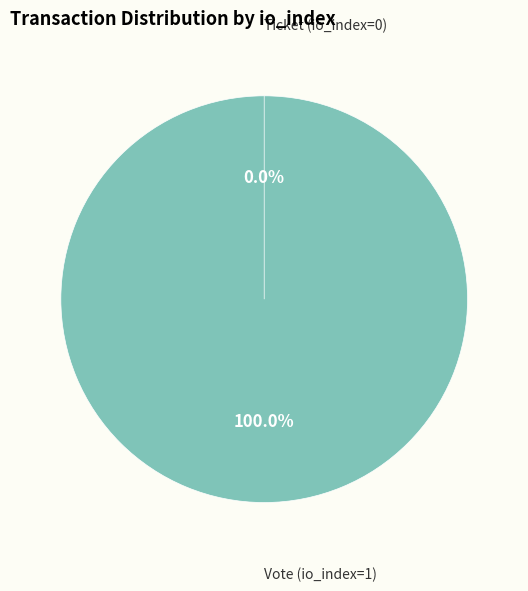

What percentage is the Vote (io_index=1) slice, to the nearest percent?

100%